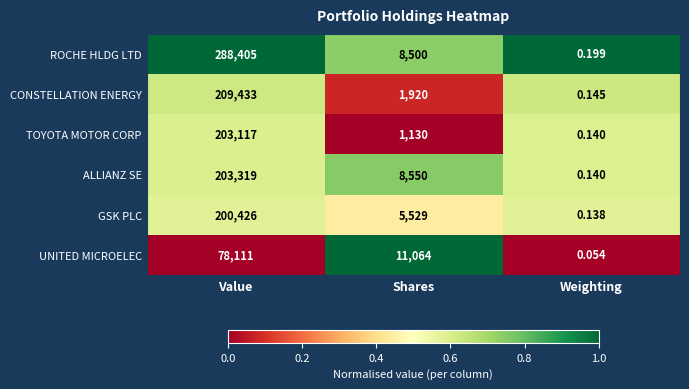

At Shares, list the series in order from smallest to largest.

TOYOTA MOTOR CORP, CONSTELLATION ENERGY, GSK PLC, ROCHE HLDG LTD, ALLIANZ SE, UNITED MICROELEC